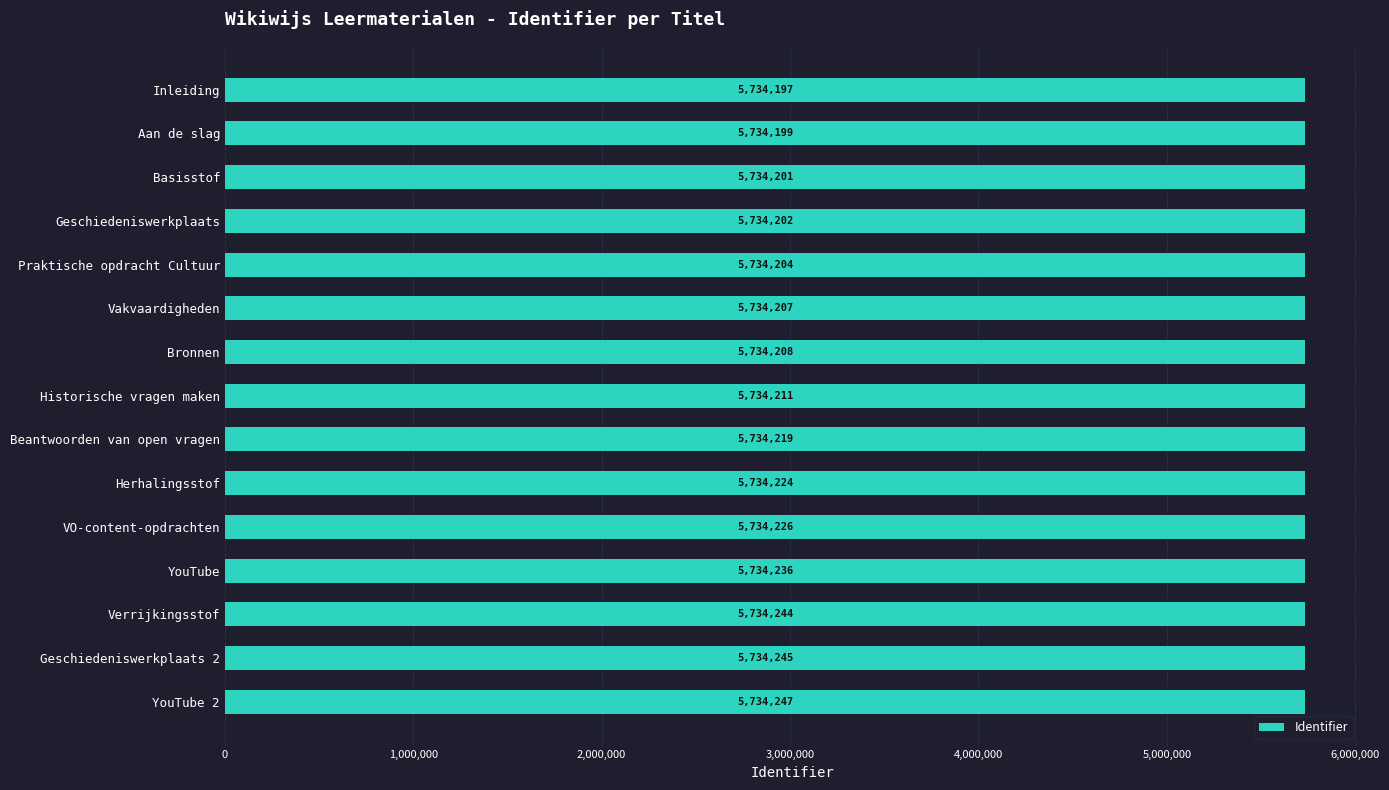

Reading top to bottom, list all the values displayed in this chart.

Inleiding=5734197	Aan de slag=5734199	Basisstof=5734201	Geschiedeniswerkplaats=5734202	Praktische opdracht Cultuur=5734204	Vakvaardigheden=5734207	Bronnen=5734208	Historische vragen maken=5734211	Beantwoorden van open vragen=5734219	Herhalingsstof=5734224	VO-content-opdrachten=5734226	YouTube=5734236	Verrijkingsstof=5734244	Geschiedeniswerkplaats 2=5734245	YouTube 2=5734247